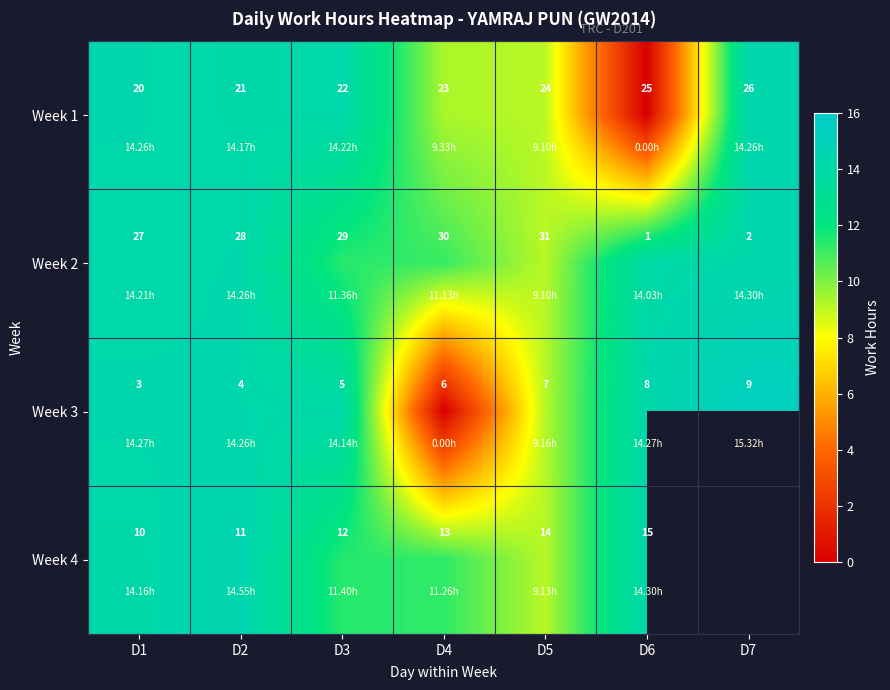

At which label is Week 1 closest to 7?

D5